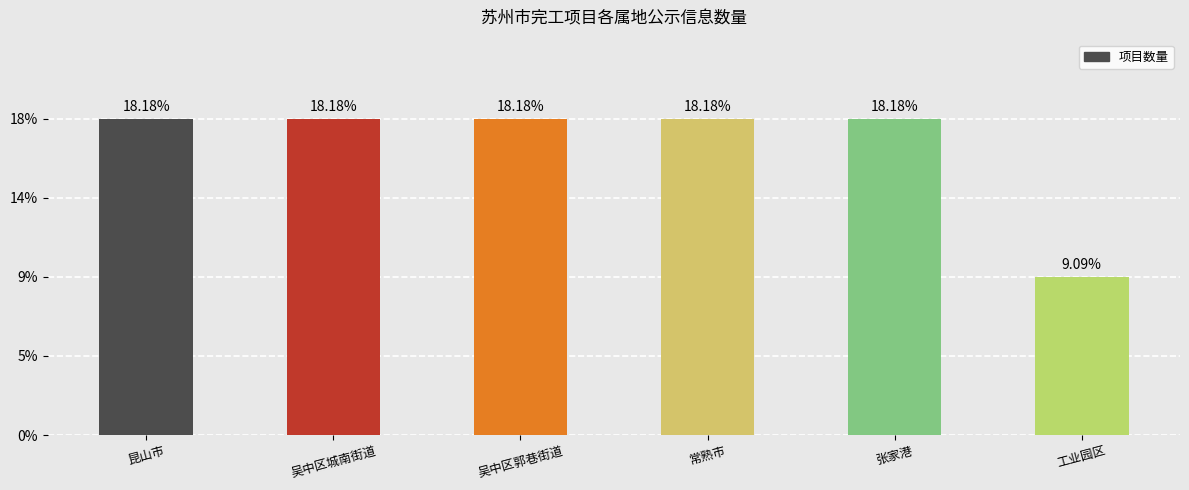

Which label corresponds to the largest value in the chart?

昆山市